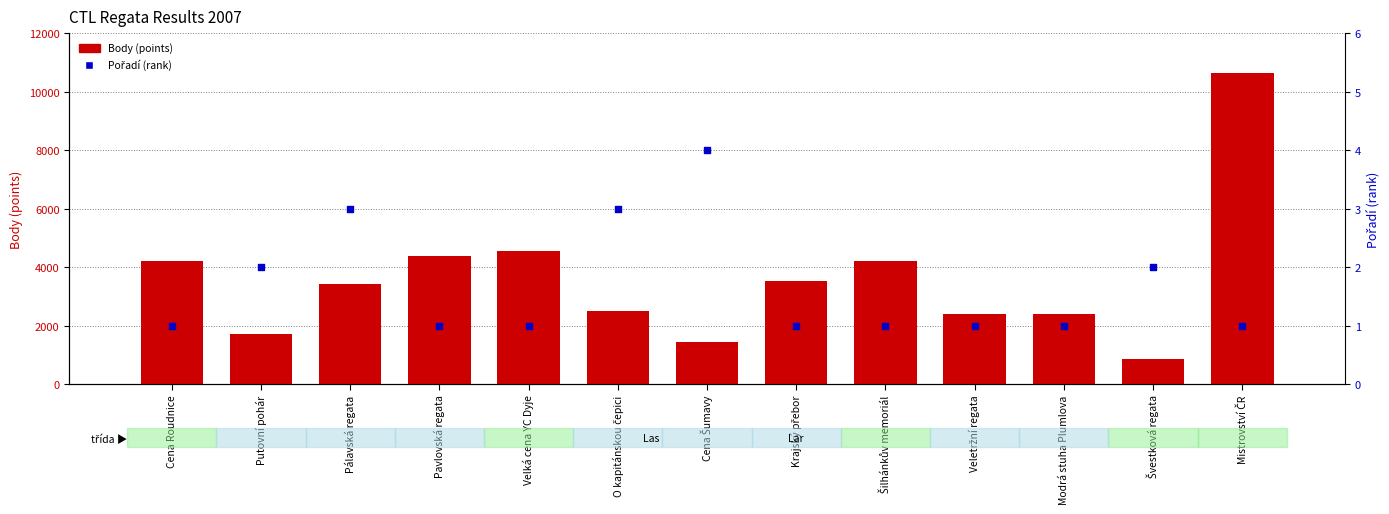

Which series contains the lowest Y value?

Pořadí (rank)